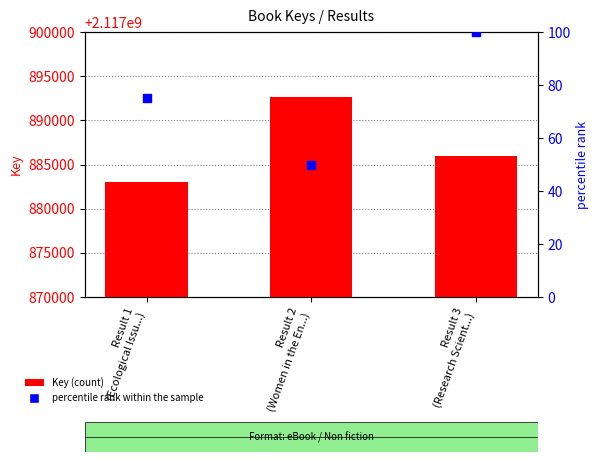

At how many categories does at least one series exceed 1219805002?

3